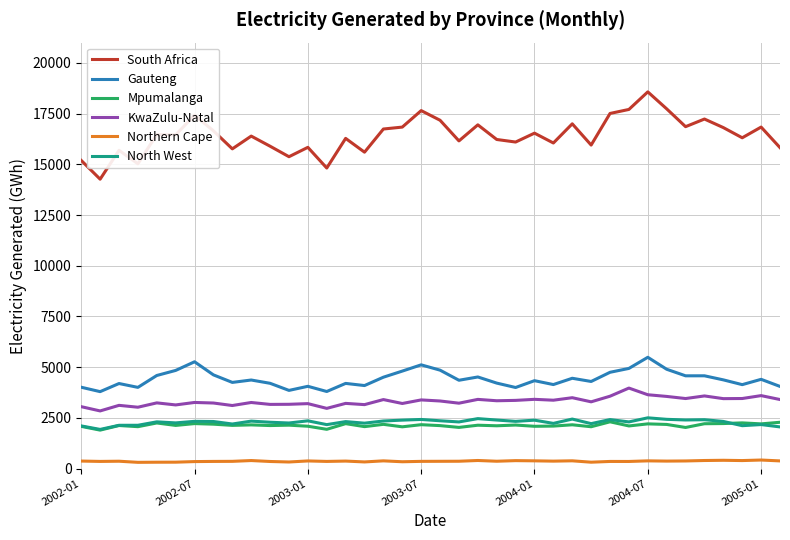

Which series has the largest range (max minus min)?

South Africa